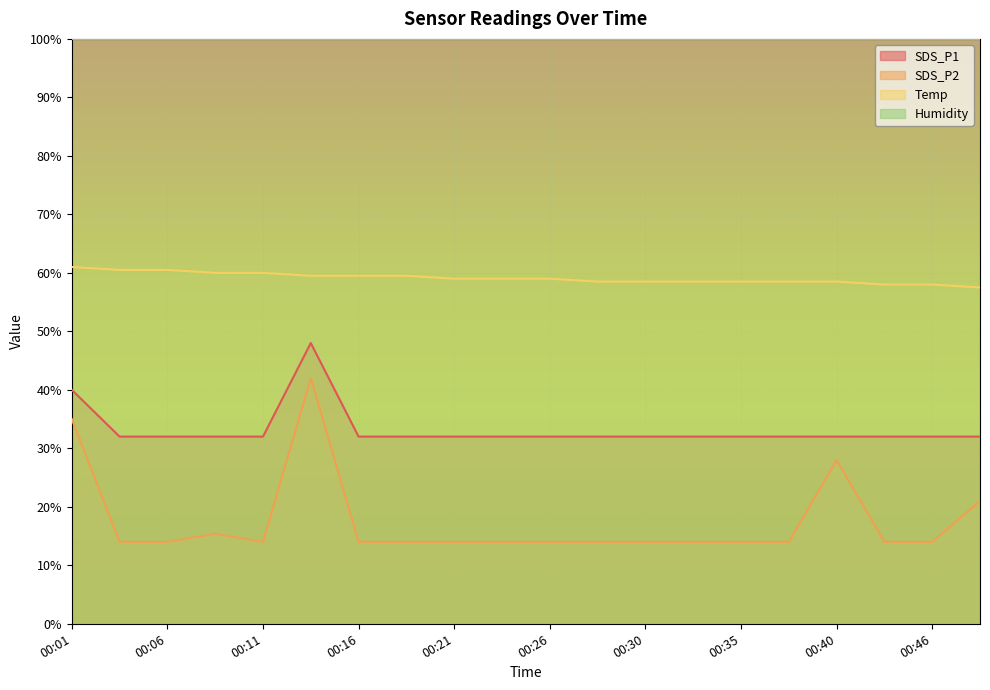

Reading left to right, extract all data points from this chart.

SDS_P1: 00:01=40.0	00:04=32.0	00:06=32.0	00:09=32.0	00:11=32.0	00:13=48.0	00:16=32.0	00:18=32.0	00:21=32.0	00:23=32.0	00:26=32.0	00:28=32.0	00:30=32.0	00:33=32.0	00:35=32.0	00:38=32.0	00:40=32.0	00:43=32.0	00:46=32.0	00:48=32.0
SDS_P2: 00:01=35.0	00:04=14.0	00:06=14.0	00:09=15.4	00:11=14.0	00:13=42.0	00:16=14.0	00:18=14.0	00:21=14.0	00:23=14.0	00:26=14.0	00:28=14.0	00:30=14.0	00:33=14.0	00:35=14.0	00:38=14.0	00:40=28.0	00:43=14.0	00:46=14.0	00:48=21.0
Temp: 00:01=61.0	00:04=60.5	00:06=60.5	00:09=60.0	00:11=60.0	00:13=59.5	00:16=59.5	00:18=59.5	00:21=59.0	00:23=59.0	00:26=59.0	00:28=58.5	00:30=58.5	00:33=58.5	00:35=58.5	00:38=58.5	00:40=58.5	00:43=58.0	00:46=58.0	00:48=57.5